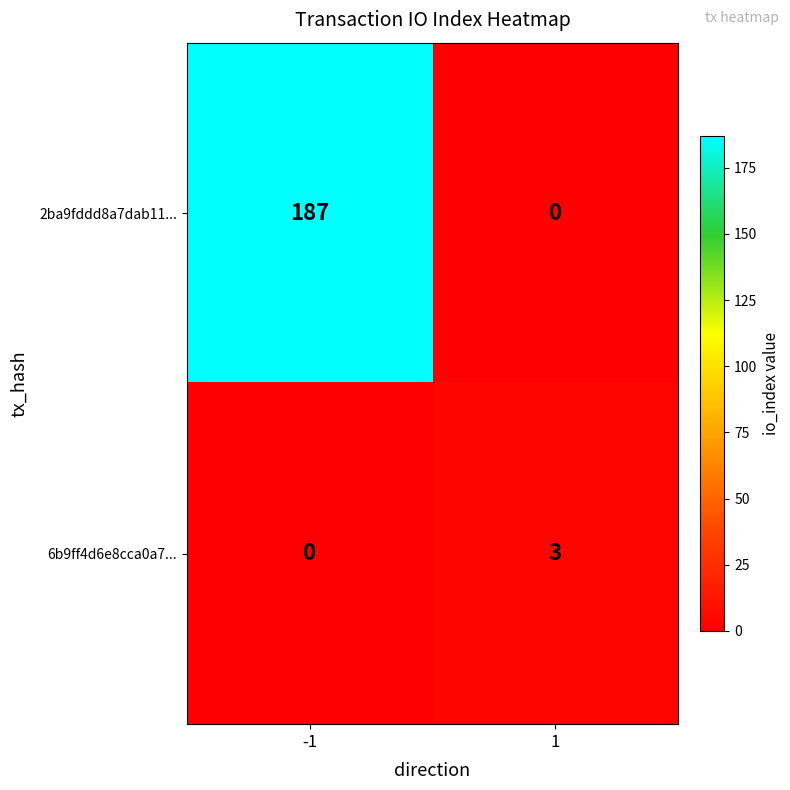

At which category is the sum across all series the highest?

-1